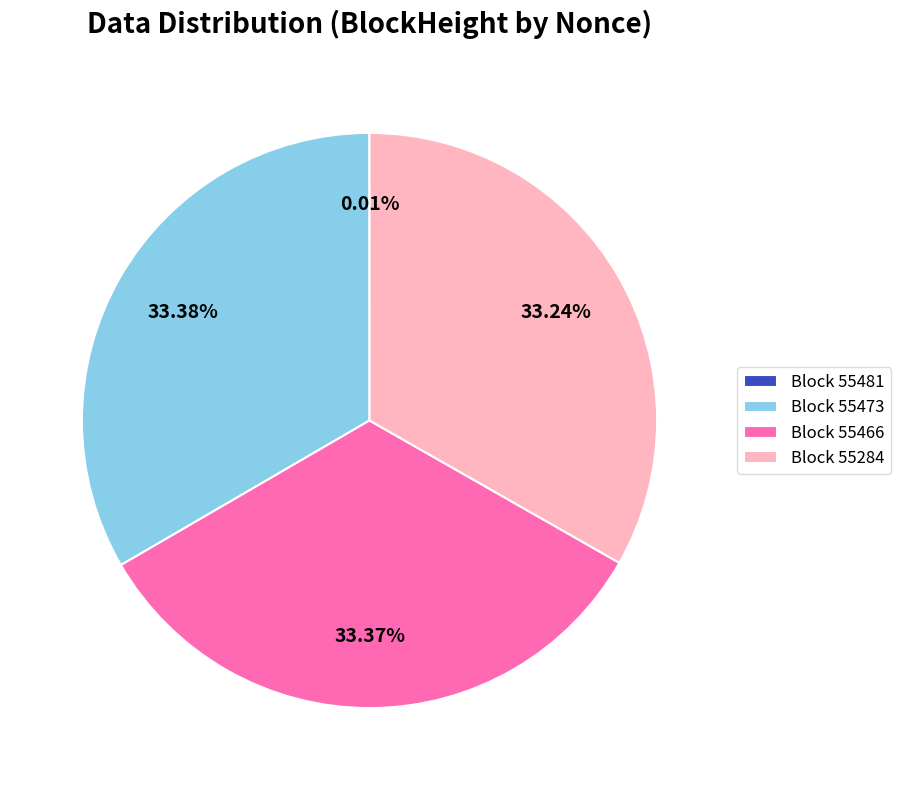

Do Block 55473 and Block 55466 together represent more than half of the pie?

Yes